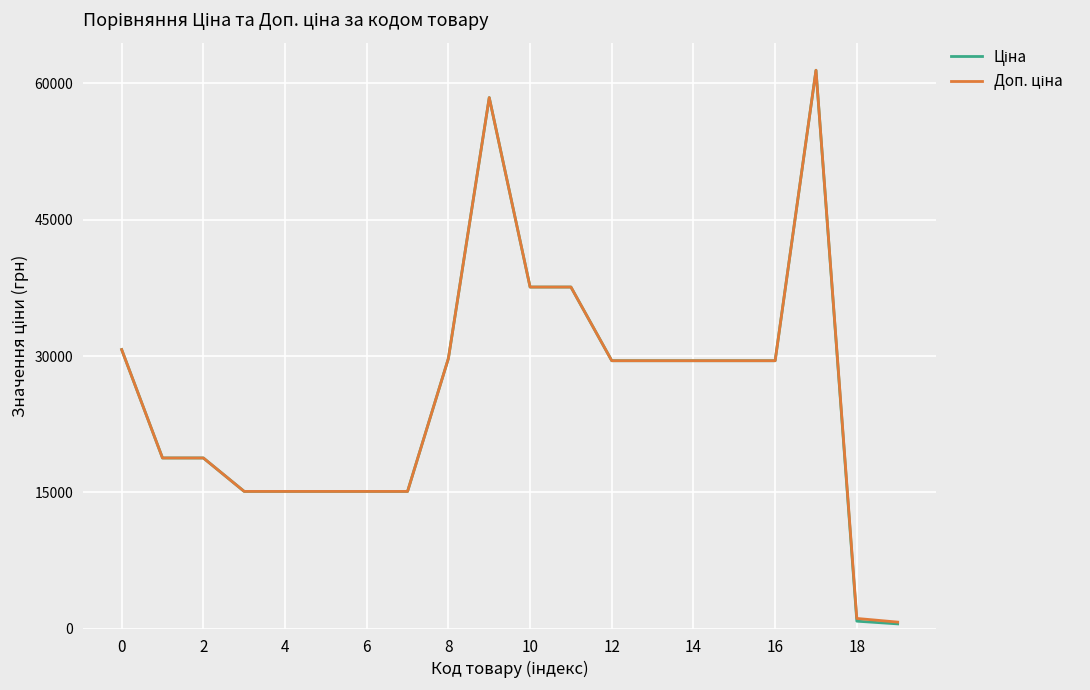

What is the maximum value shown in the chart?

61434.3